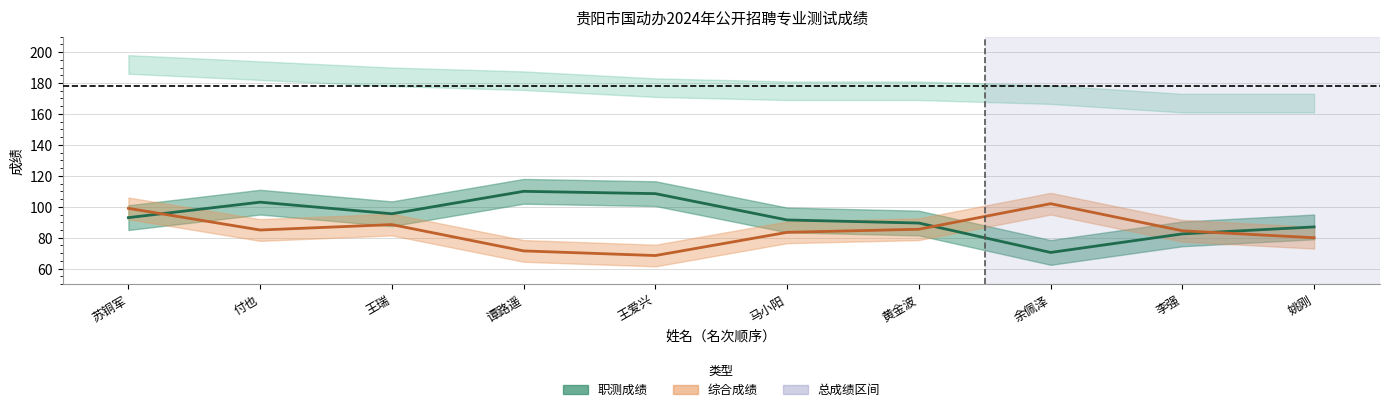

List the series in order of their overall mean, lowest first.

综合成绩, 职测成绩